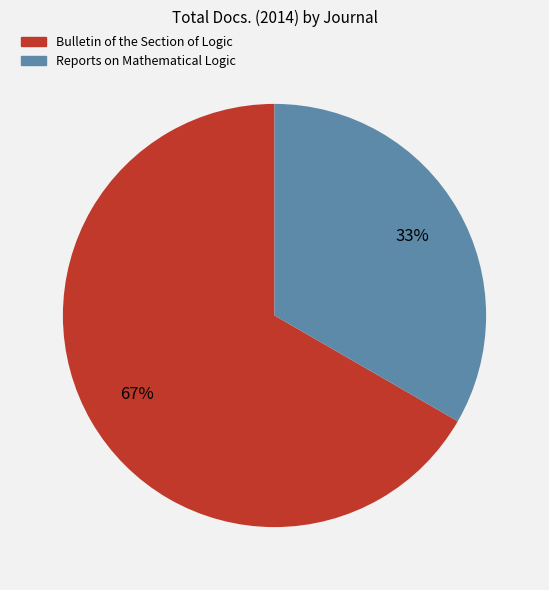

Does Reports on Mathematical Logic represent more than half of the total?

No